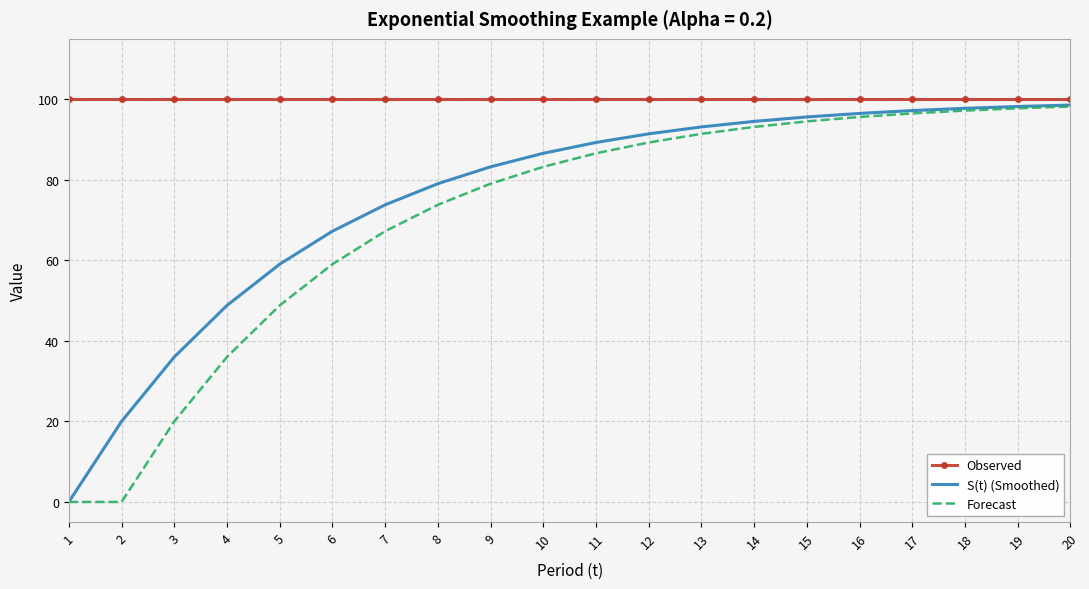

What is the spread (max minus min) of values at 9?

21.0